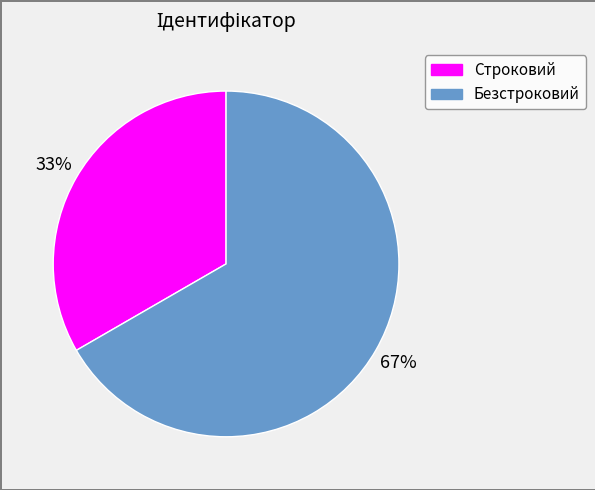

To the nearest percent, what is the combined percentage of Строковий and Безстроковий?

100%